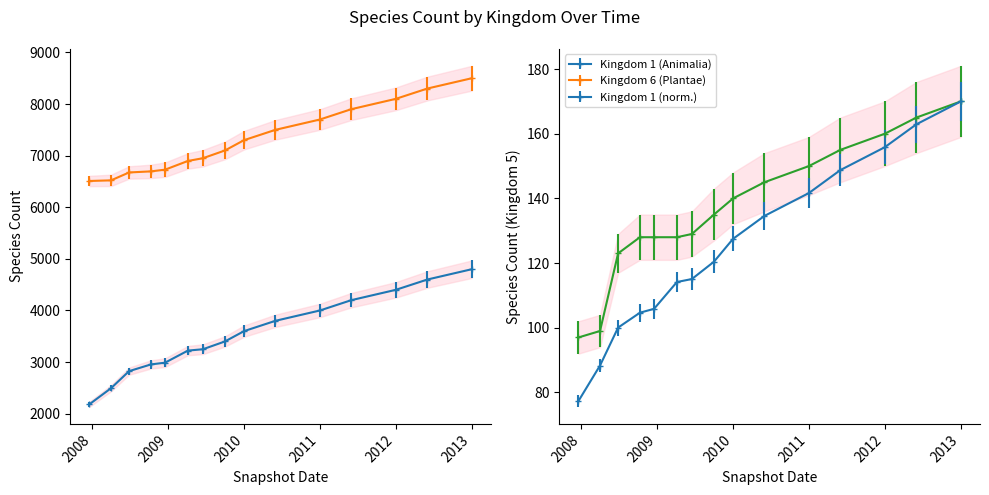

At which category is the sum across all series the highest?

2013